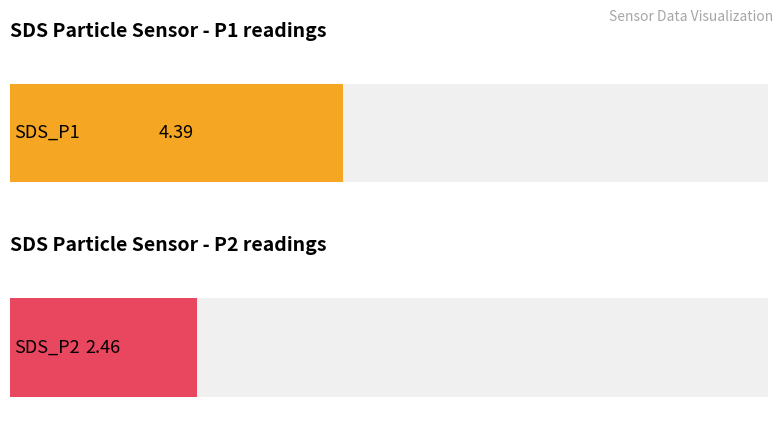

At 00:31, list the series in order from largest to smallest.

SDS_P1, SDS_P2